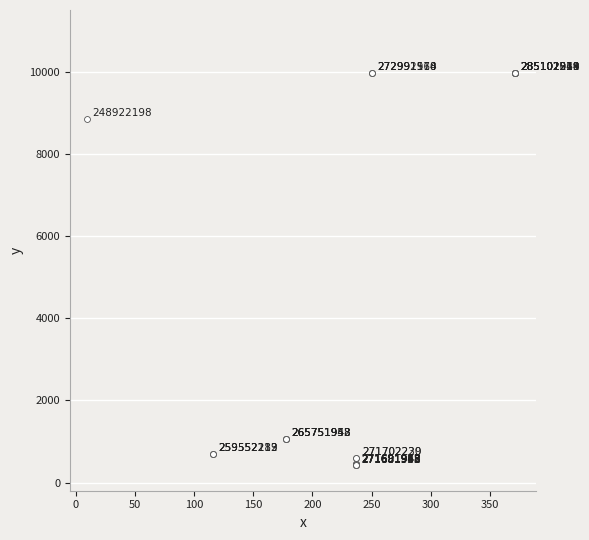

What Y value in the scatter plot is closest to 5195?

8856.7